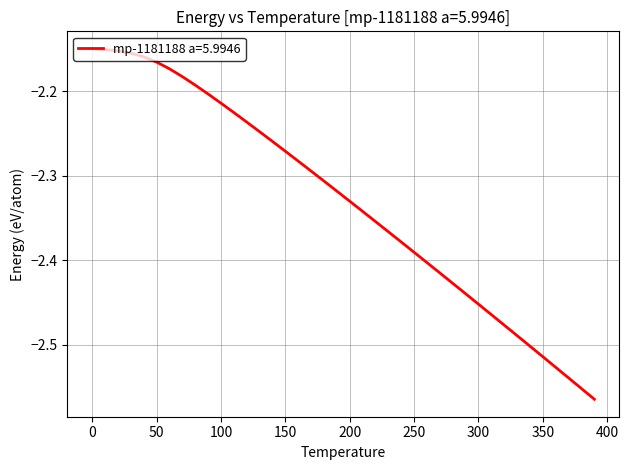

What is the difference between the maximum and minimum values?

0.4